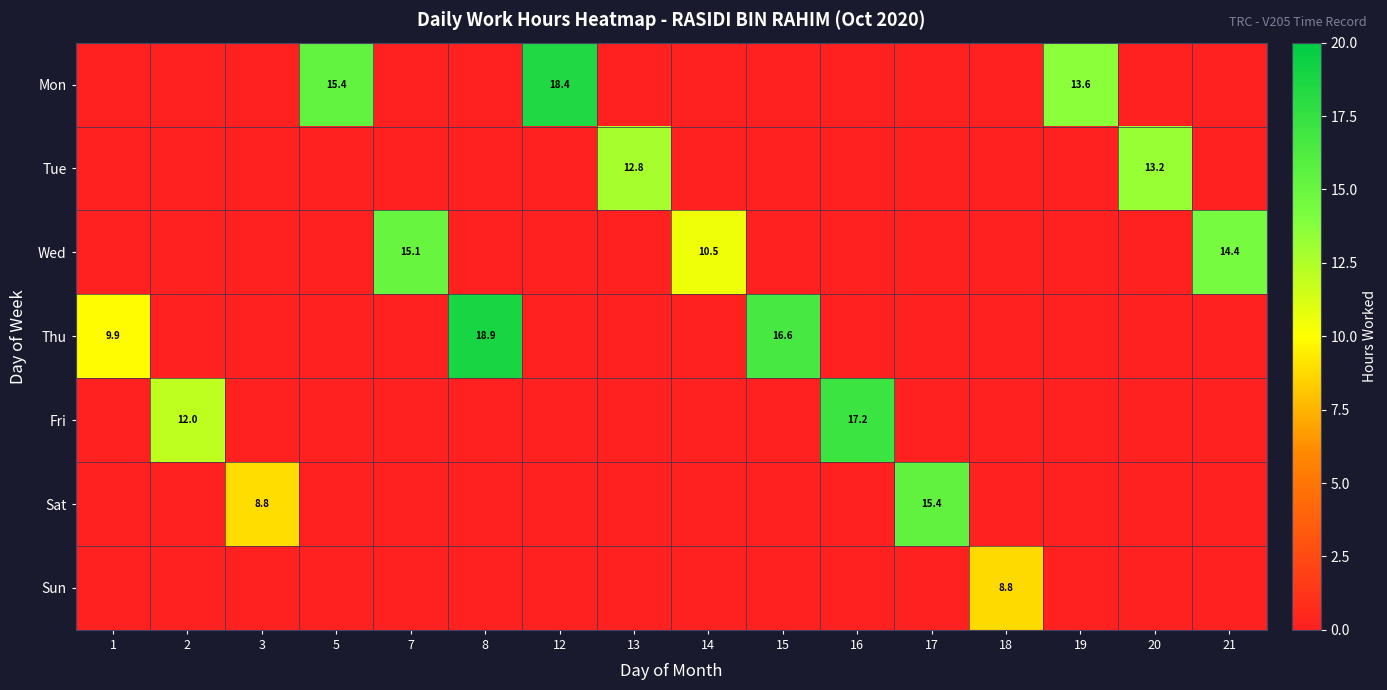

Which category has the highest value in the Sat series?

17